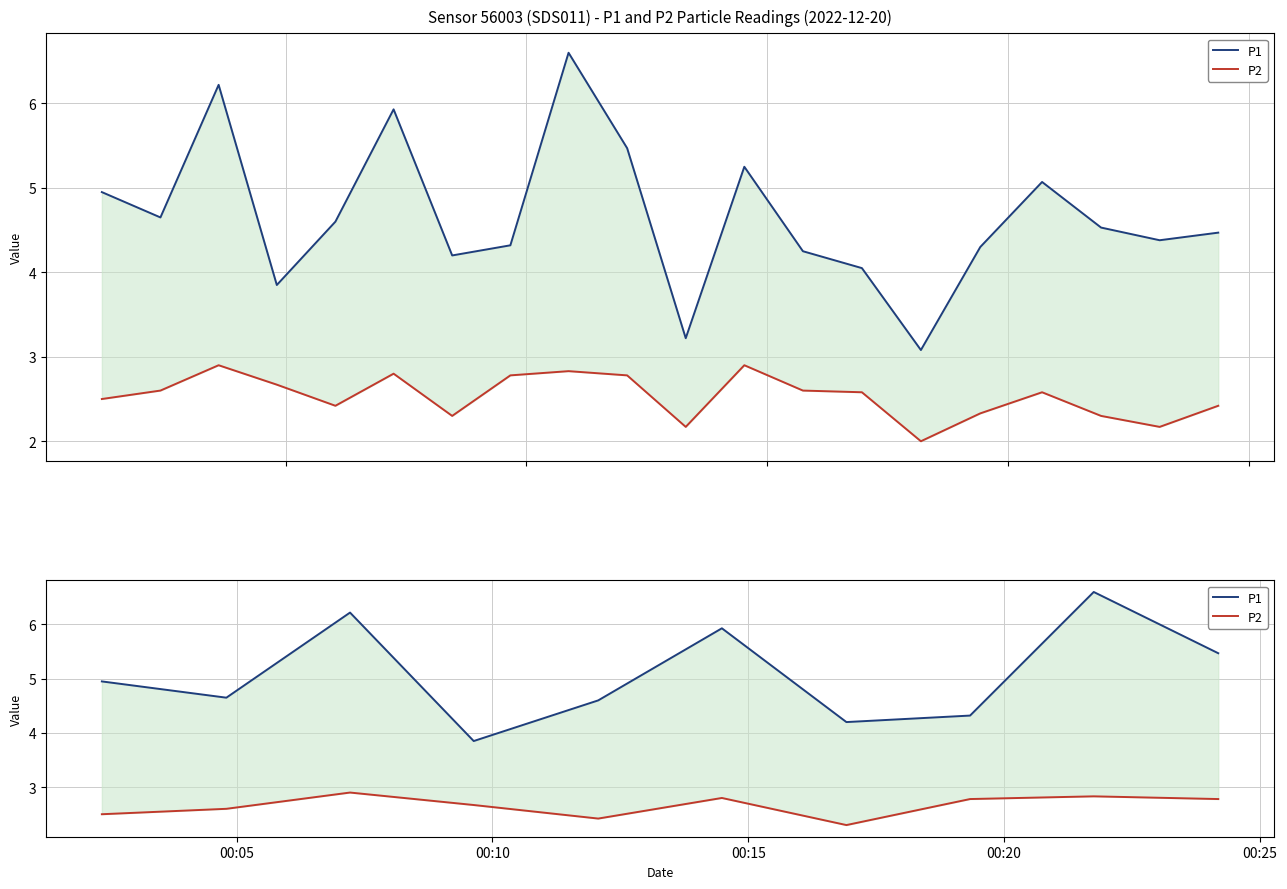

How many values in the P1 series exceed 4?

9